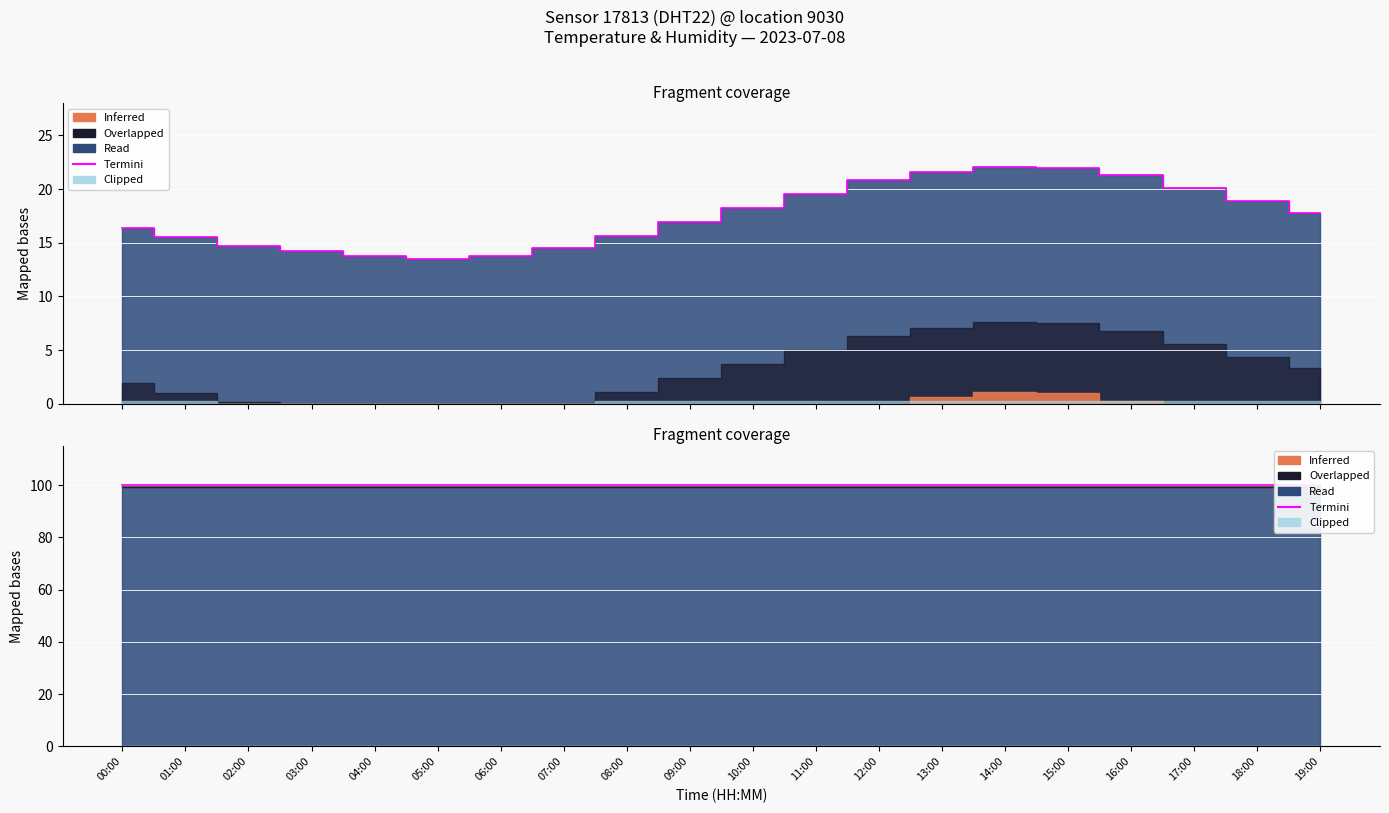

The value at 06:00 is 4.3. True or false?

False